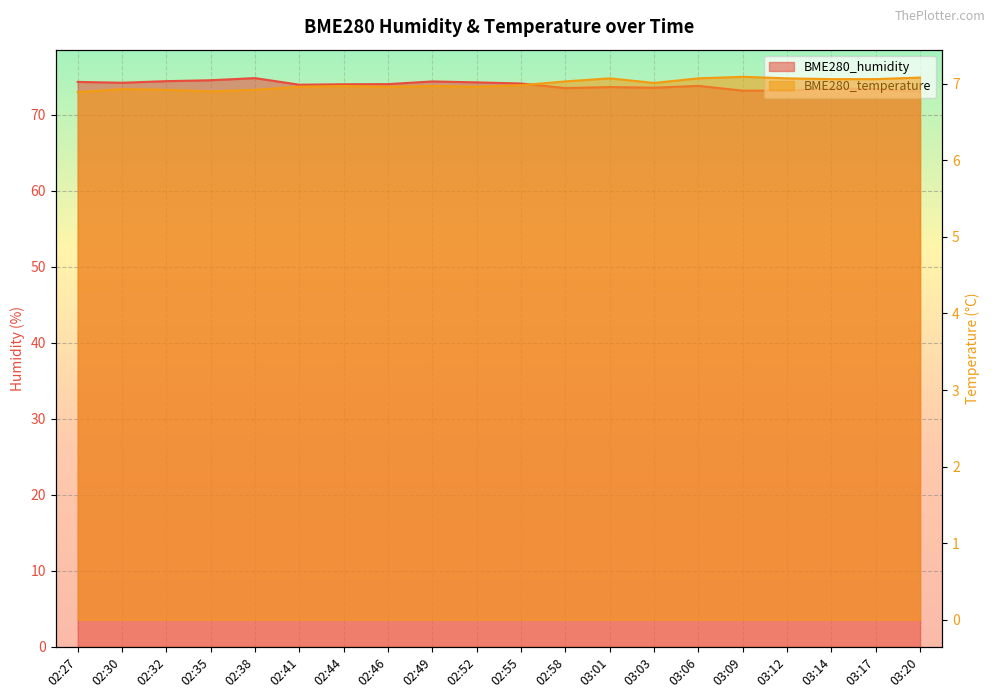

Between 03:09 and 03:20, which series saw the biggest shift?

BME280_humidity